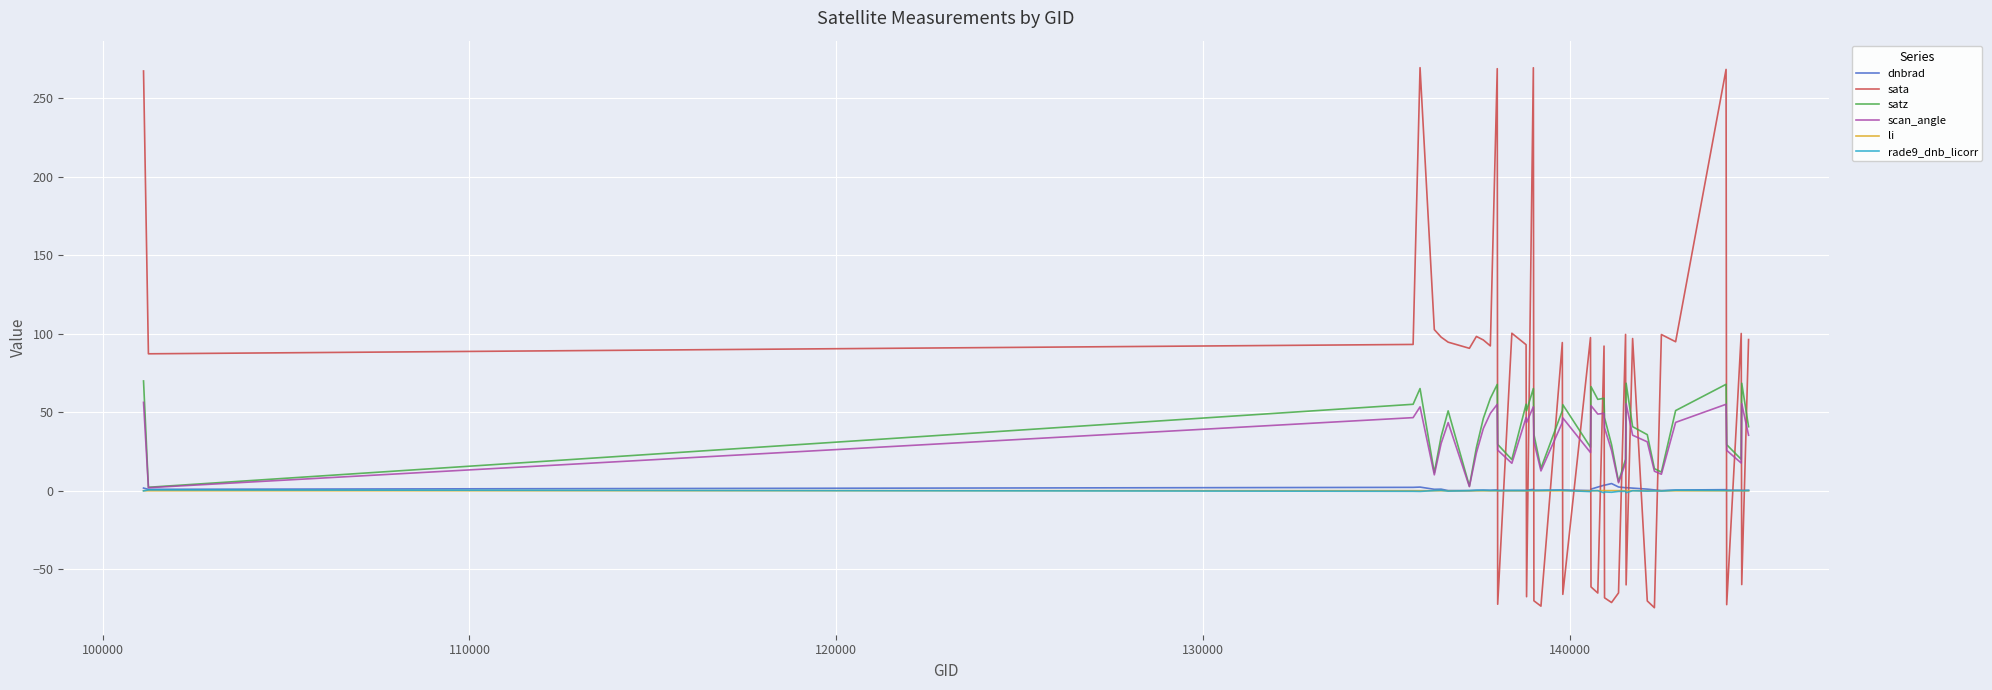

Which series ends up on top after the final intersection of sata and scan_angle?

sata